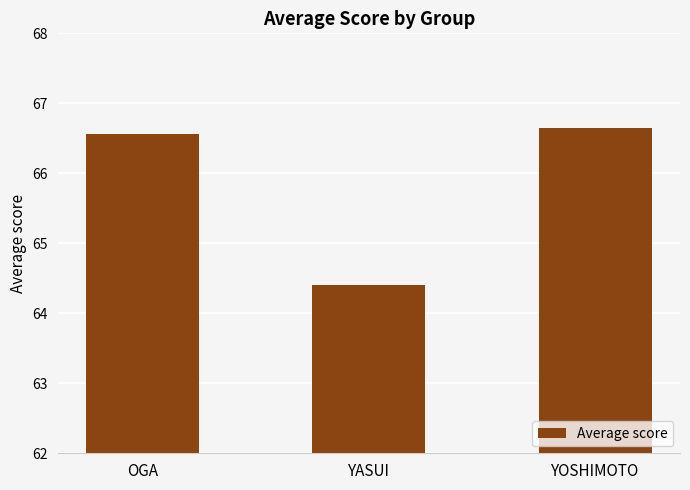

Which has a higher value, YASUI or YOSHIMOTO?

YOSHIMOTO